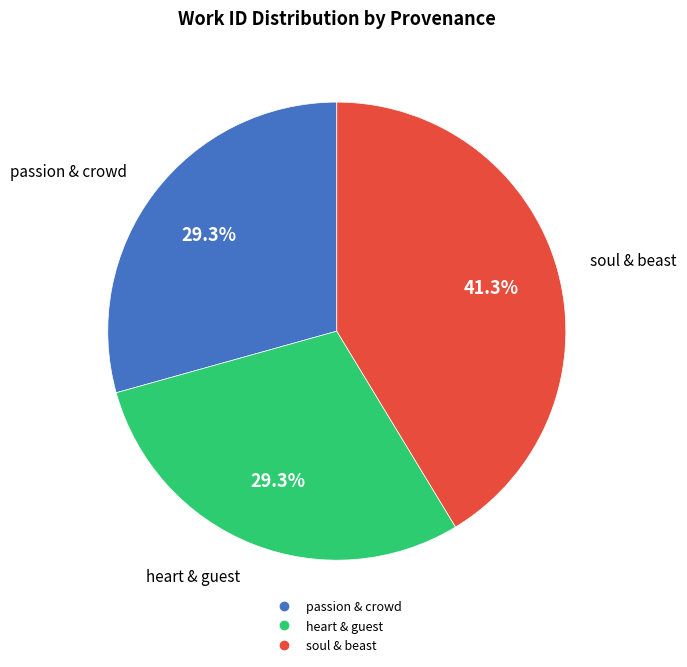

Is there any slice that represents more than half of the pie?

No